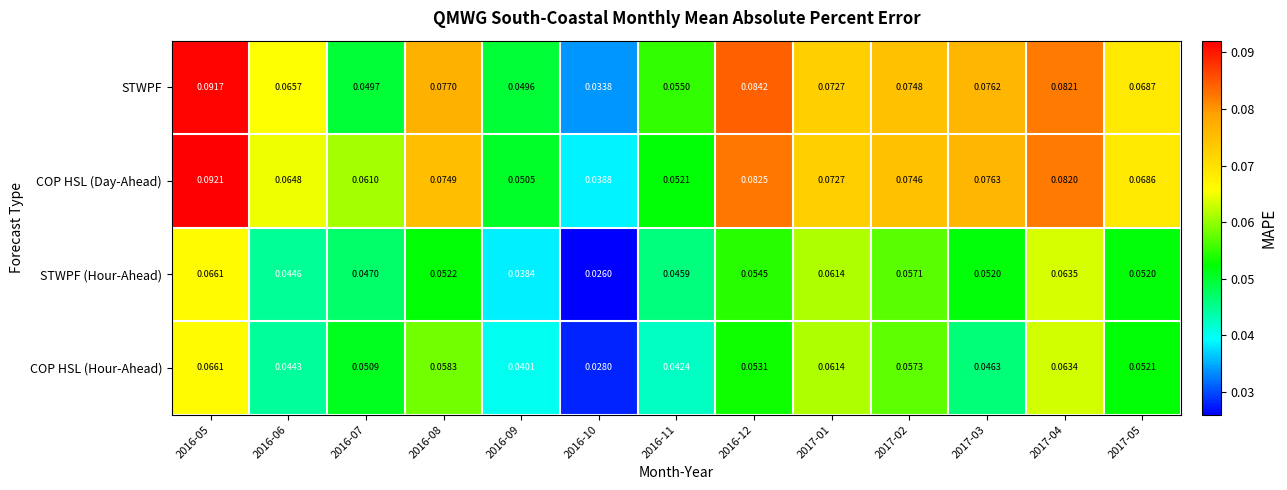

Which series has the largest total across all categories?

COP HSL (Day-Ahead)